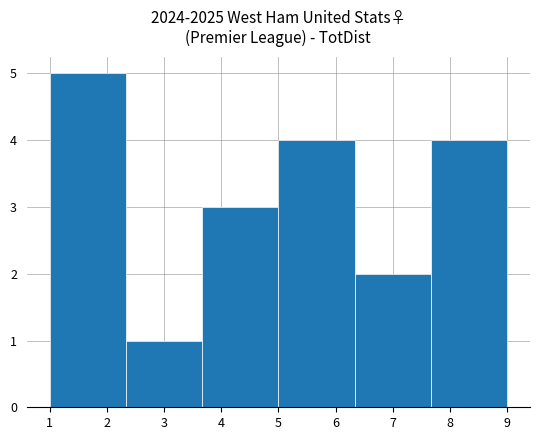

Reading left to right, transcribe this chart: for each bar, give the range it covers on the x-axis and its height. Neither the bar edges nor the heights are printed on the chart, so give them approximately, as read against the axes.

1.0 to 2.3: 5
2.3 to 3.7: 1
3.7 to 5.0: 3
5.0 to 6.3: 4
6.3 to 7.7: 2
7.7 to 9.0: 4